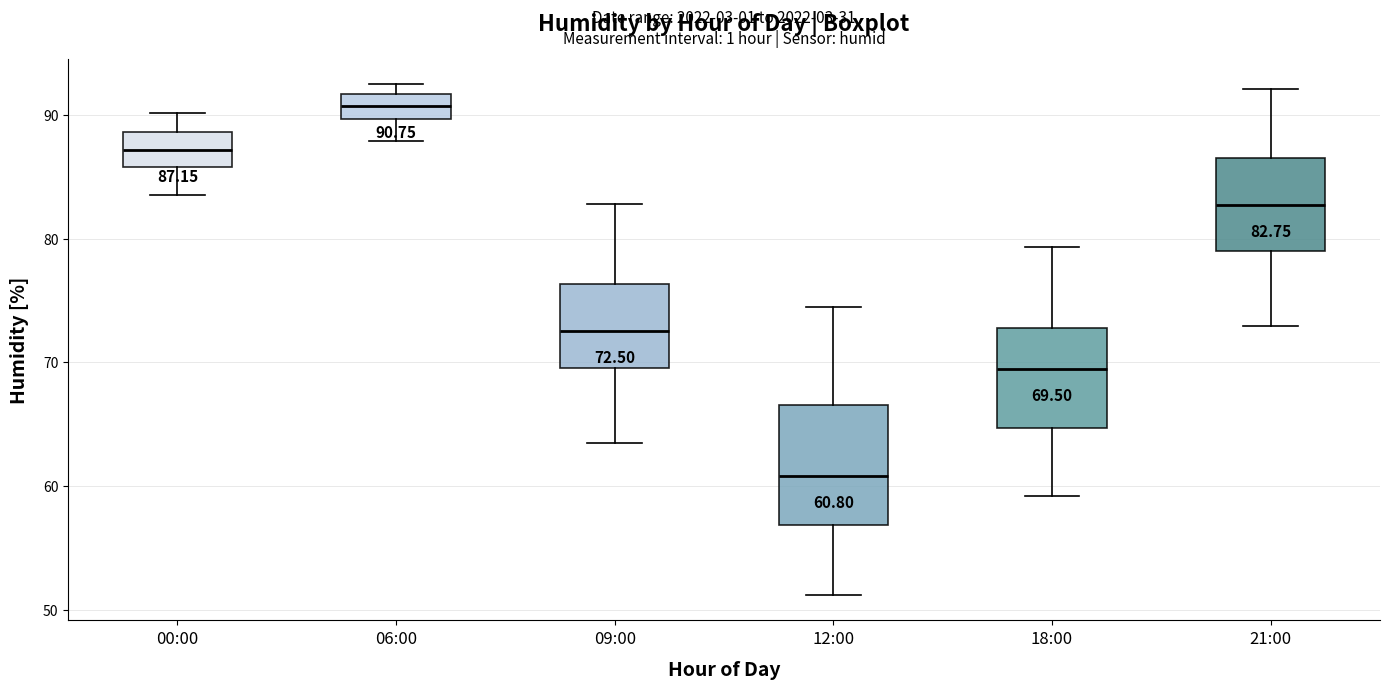

Comparing the boxes themselves (not the whiskers), which one is the tallest?

12:00